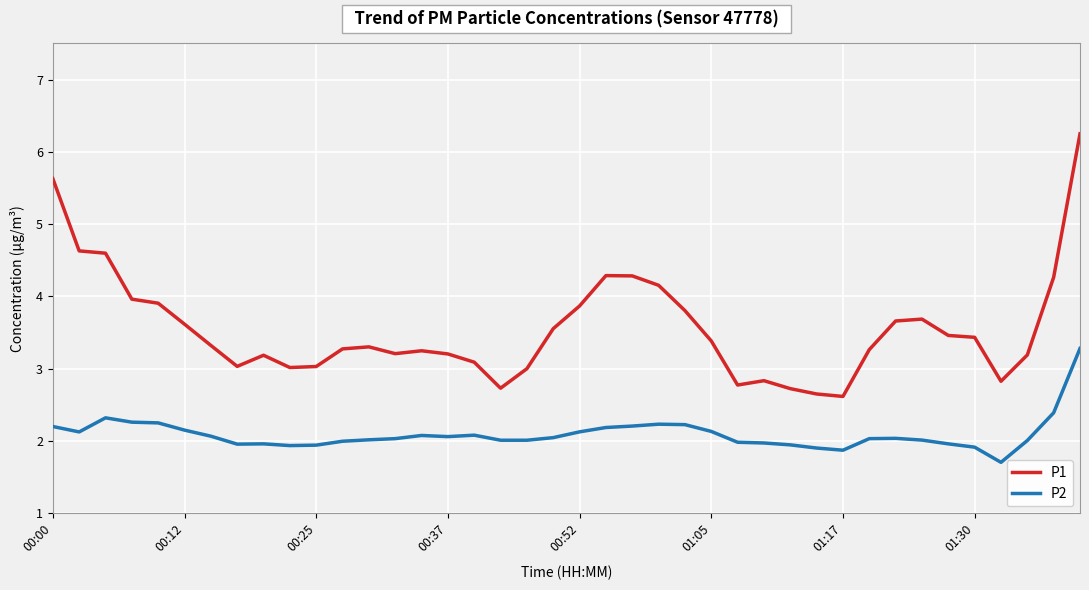

What is the difference between the maximum and minimum values in the P2 series?

1.6